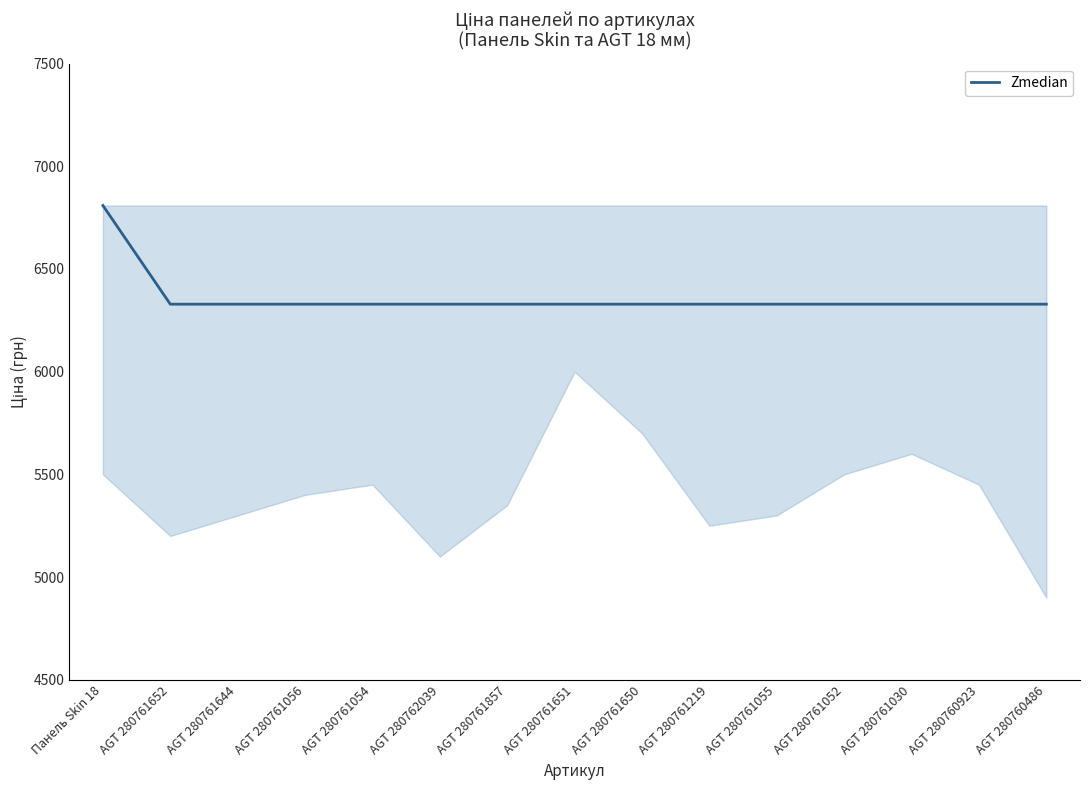

What is the smallest value displayed?

6328.7